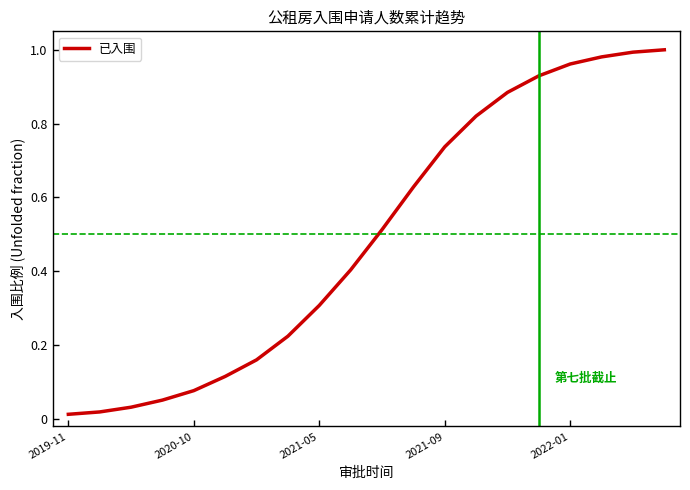

Is it true that the value at 2021-09 is 1.2?

False